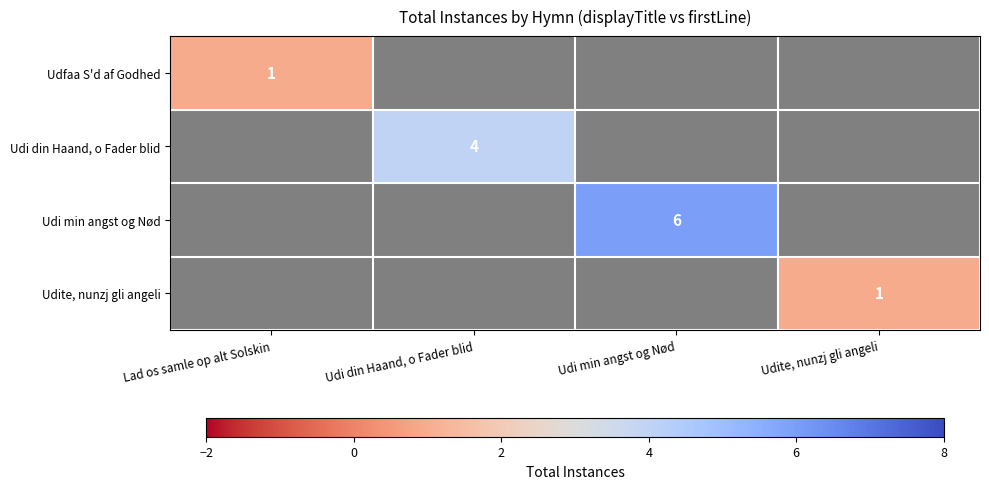

The value of Udfaa S'd af Godhed at Lad os samle op alt Solskin is 1. True or false?

True